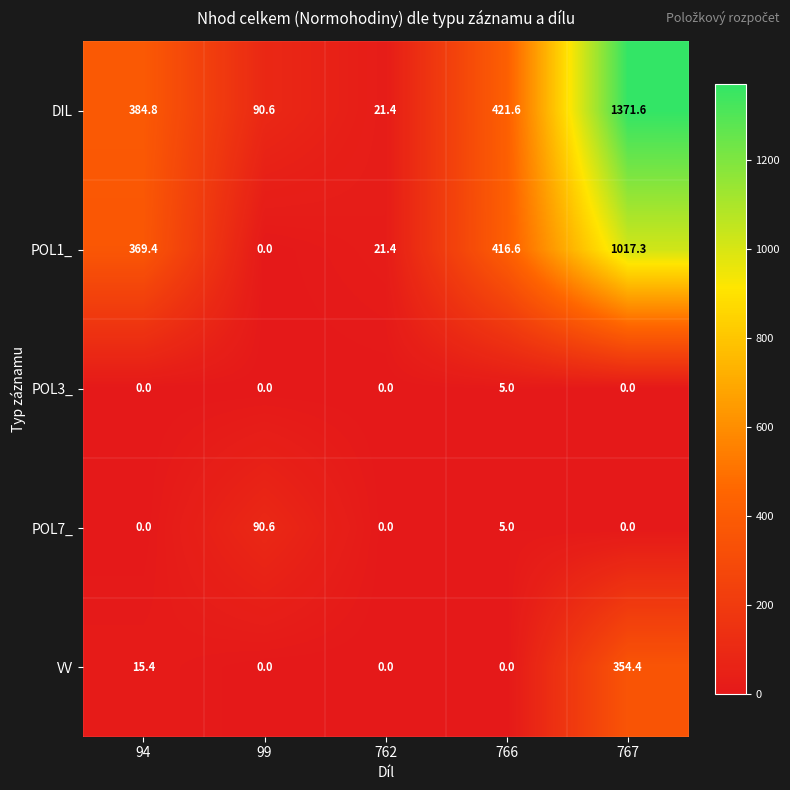

Which series has the largest range (max minus min)?

DIL